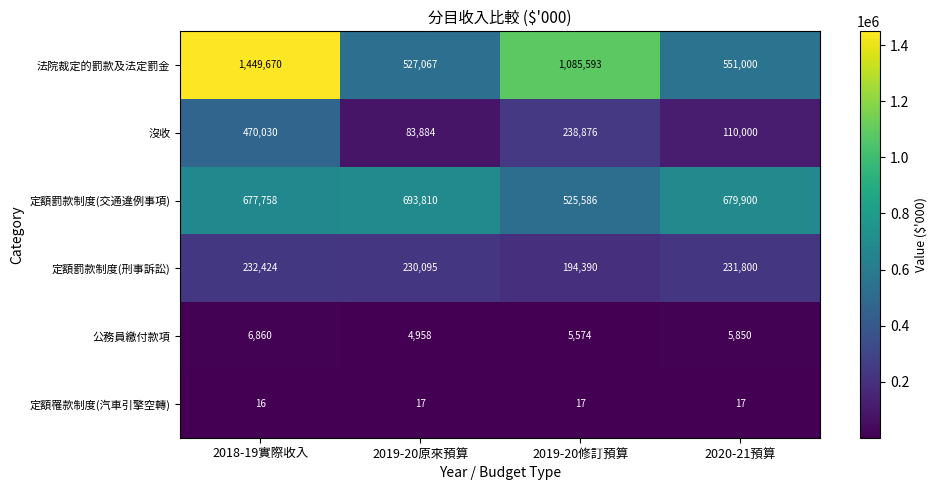

Is it true that 定額罰款制度(交通違例事項) equals 677758 at 2018-19實際收入?

True